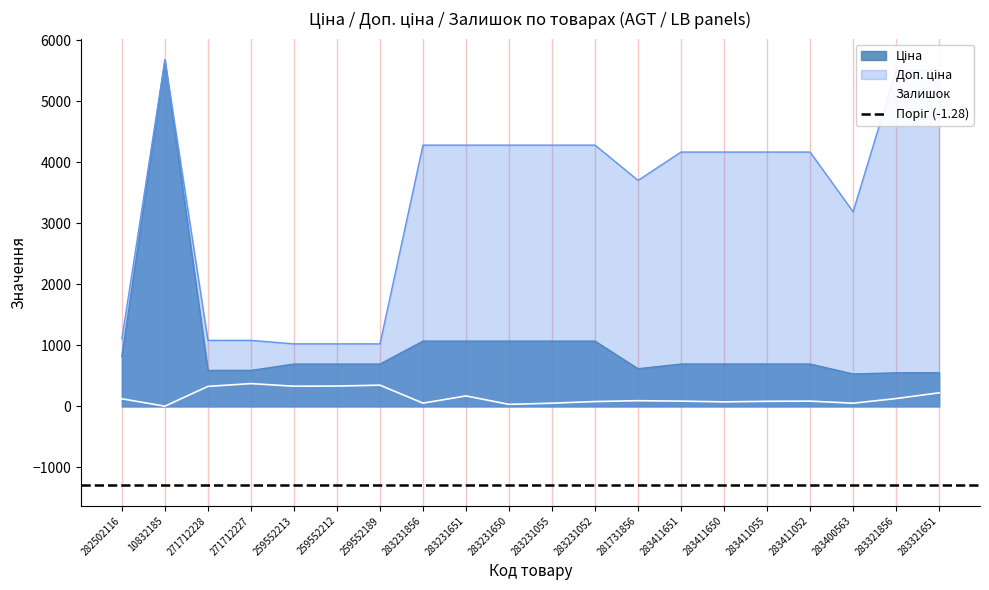

Reading right to left, list all the values displayed in this chart.

Ціна: 283321651=550.6	283321856=550.6	283400563=531.3	283411052=694.3	283411055=694.3	283411650=694.3	283411651=694.3	281731856=617.0	283231052=1069.8	283231055=1069.8	283231650=1069.8	283231651=1069.8	283231856=1069.8	259552189=693.7	259552212=693.7	259552213=693.7	271712227=589.9	271712228=589.9	10832185=5673.8	282502116=818.5
Доп. ціна: 283321651=5505.8	283321856=5505.8	283400563=3187.6	283411052=4165.6	283411055=4165.6	283411650=4165.6	283411651=4165.6	281731856=3701.9	283231052=4279.1	283231055=4279.1	283231650=4279.1	283231651=4279.1	283231856=4279.1	259552189=1024.6	259552212=1024.6	259552213=1024.6	271712227=1081.7	271712228=1081.7	10832185=5673.8	282502116=1109.2
Залишок: 283321651=223.0	283321856=129.0	283400563=53.0	283411052=87.0	283411055=84.0	283411650=75.0	283411651=87.0	281731856=94.0	283231052=80.0	283231055=53.0	283231650=34.0	283231651=172.0	283231856=54.0	259552189=348.0	259552212=334.0	259552213=331.0	271712227=374.0	271712228=328.0	10832185=4.0	282502116=125.0